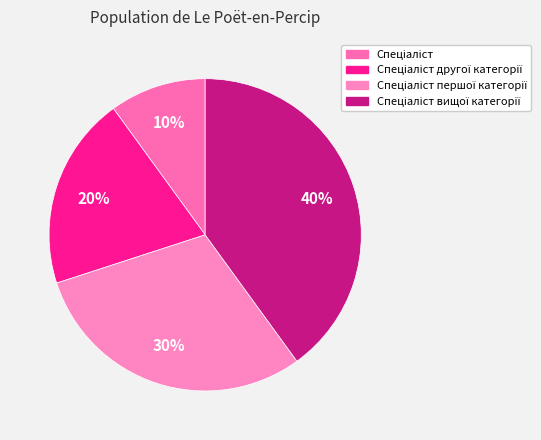

Which category has the smallest portion of the pie?

Спеціаліст